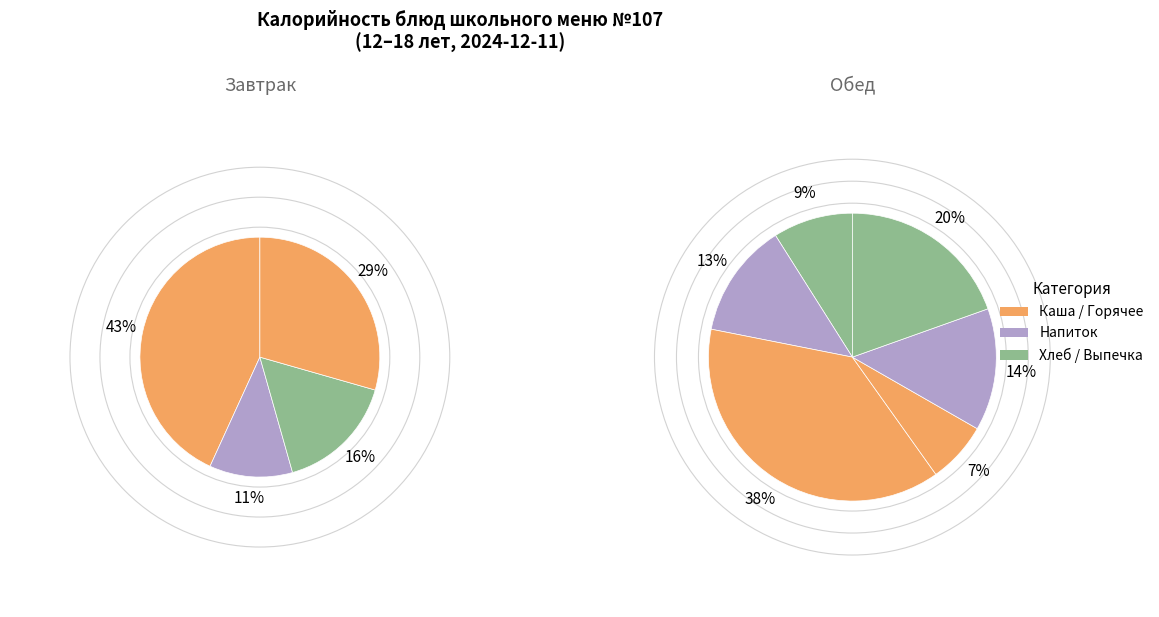

Is Салат Синьор-помидор the majority of the pie?

No